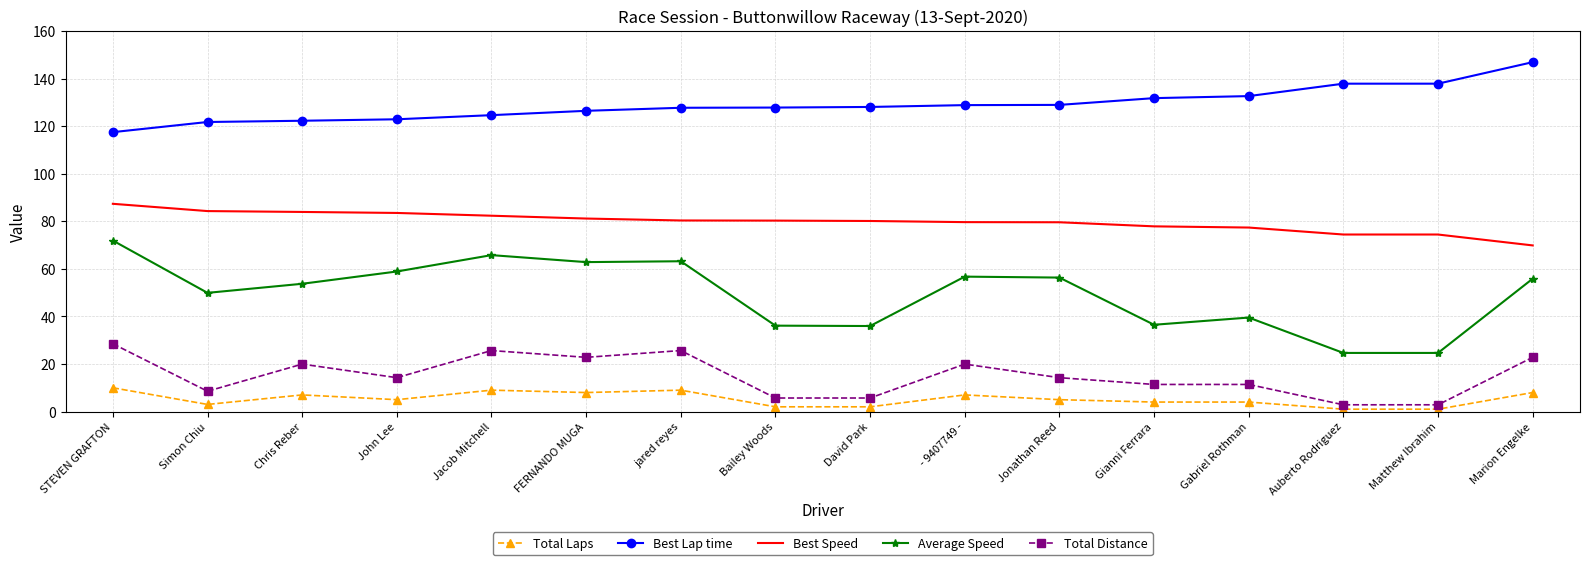

Is the value of Total Laps at Gianni Ferrara greater than the value of Total Distance at Marion Engelke?

No